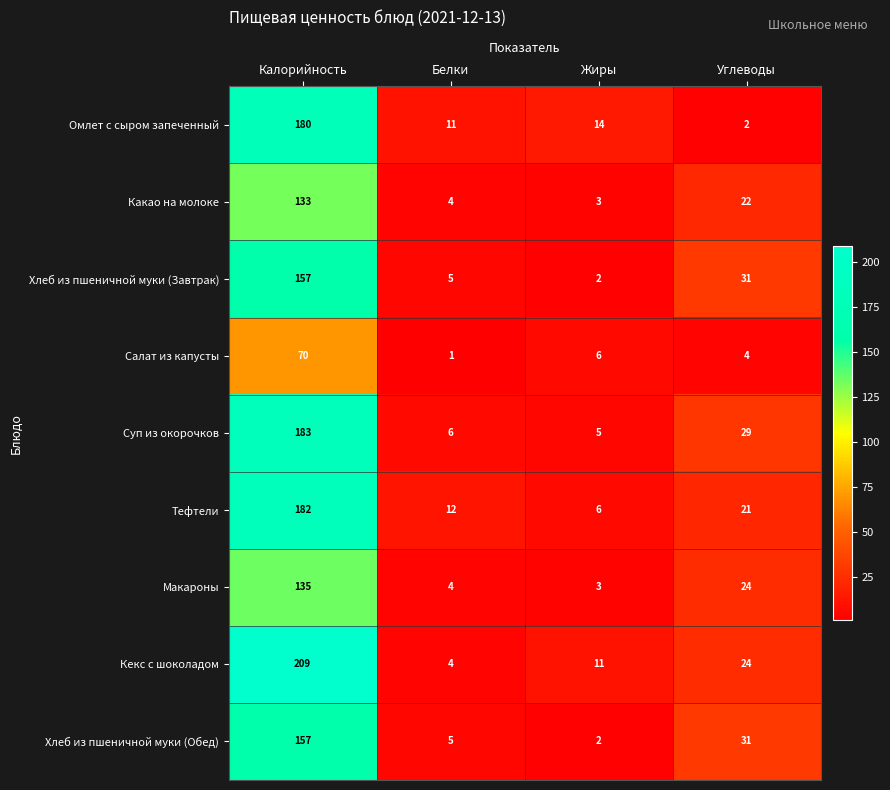

Between Калорийность and Белки, which series saw the biggest shift?

Кекс с шоколадом